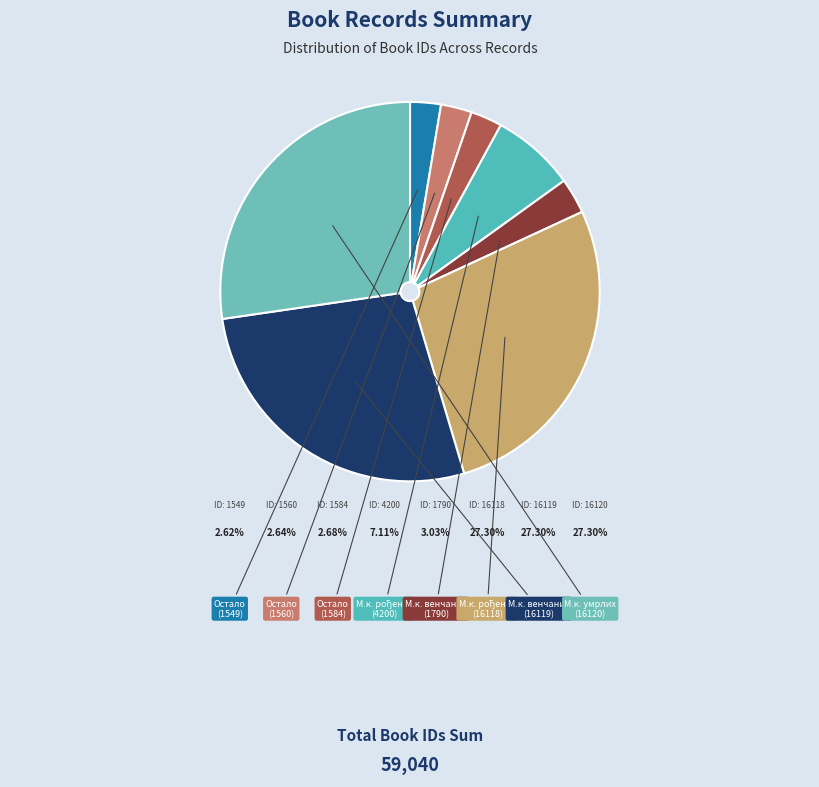

Count the number of slices in the pie.

8